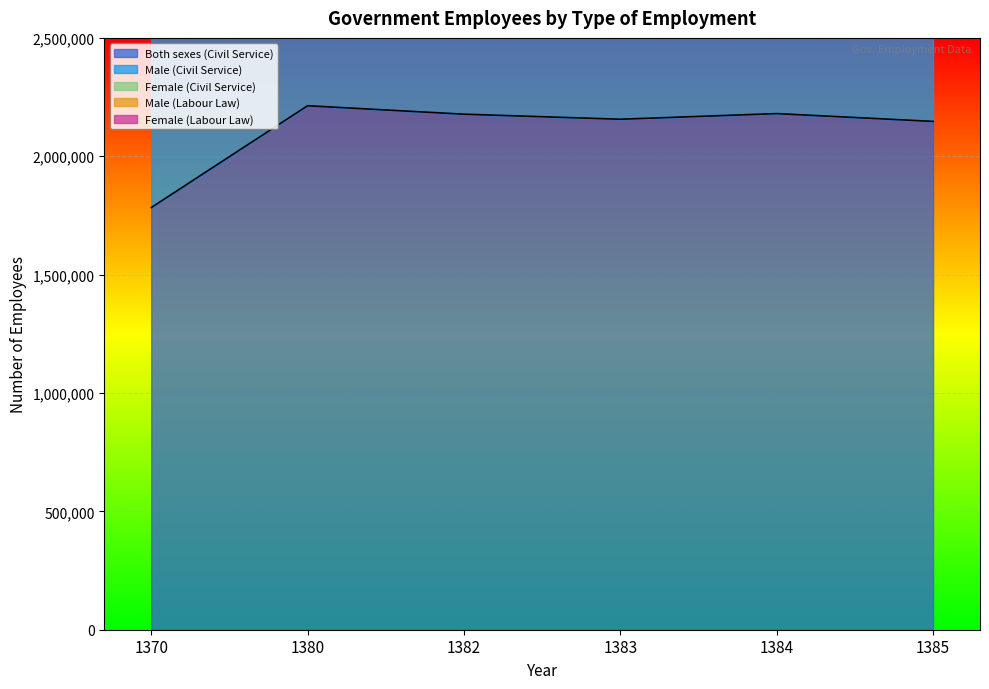

The value of Both sexes (Civil Service) at 1370 is 1783114. True or false?

True